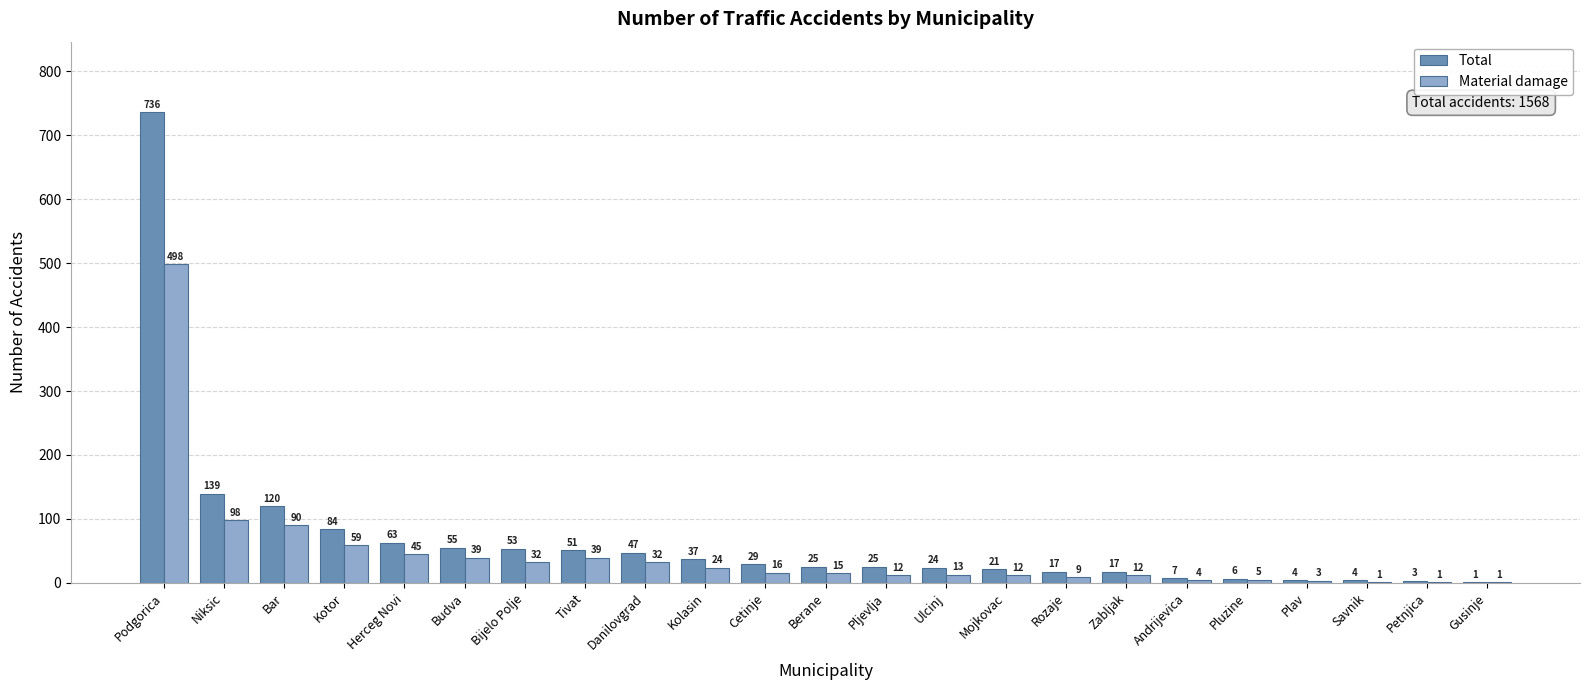

At which category is the sum across all series the highest?

Podgorica